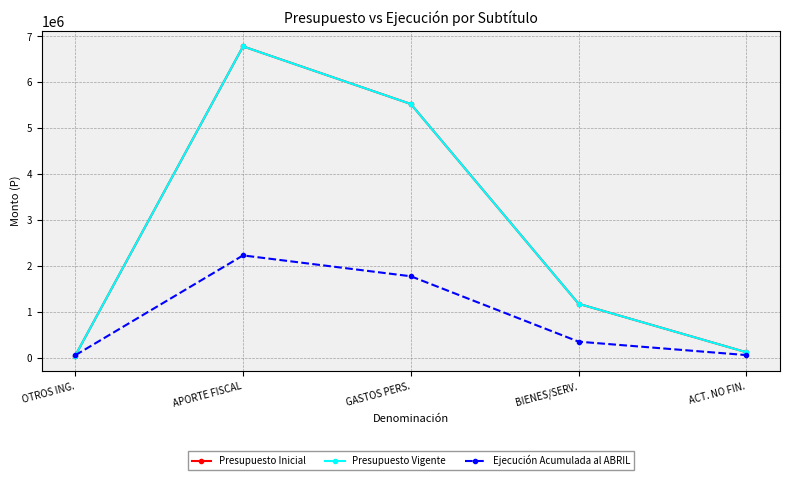

What is the minimum value for Ejecución Acumulada al ABRIL?

60268